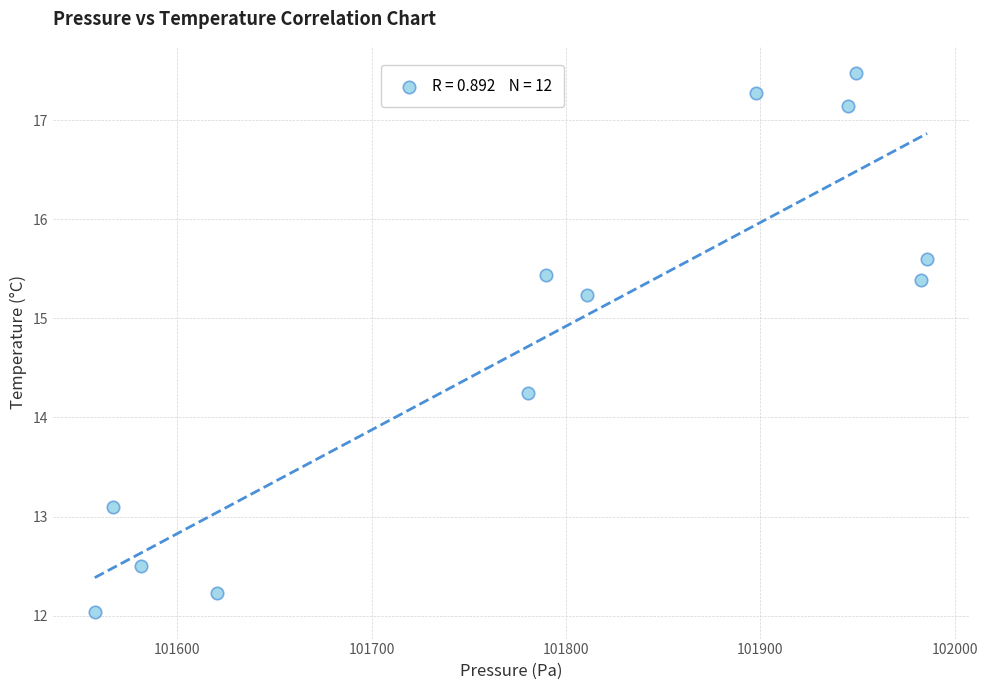

What is the average X value?

101789.1